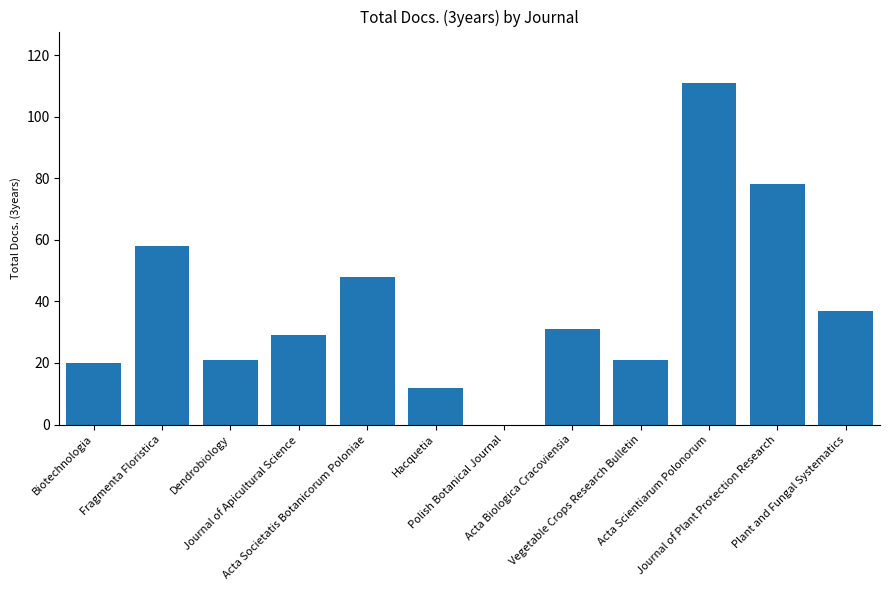

What is the greatest value displayed?

111